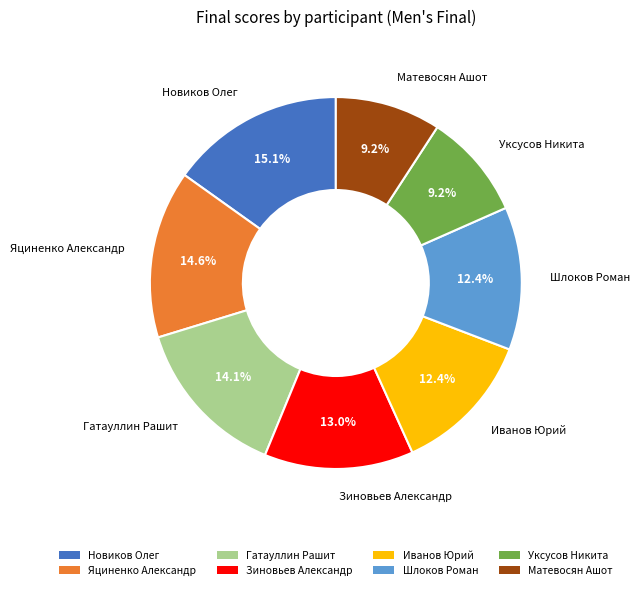

Which category has the biggest portion of the pie?

Новиков Олег